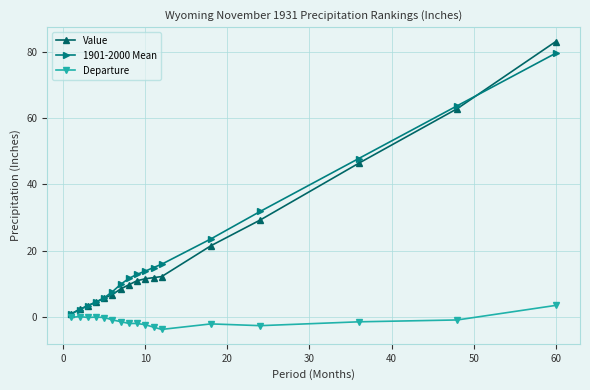

What are all the series names shown in the legend?

Value, 1901-2000 Mean, Departure